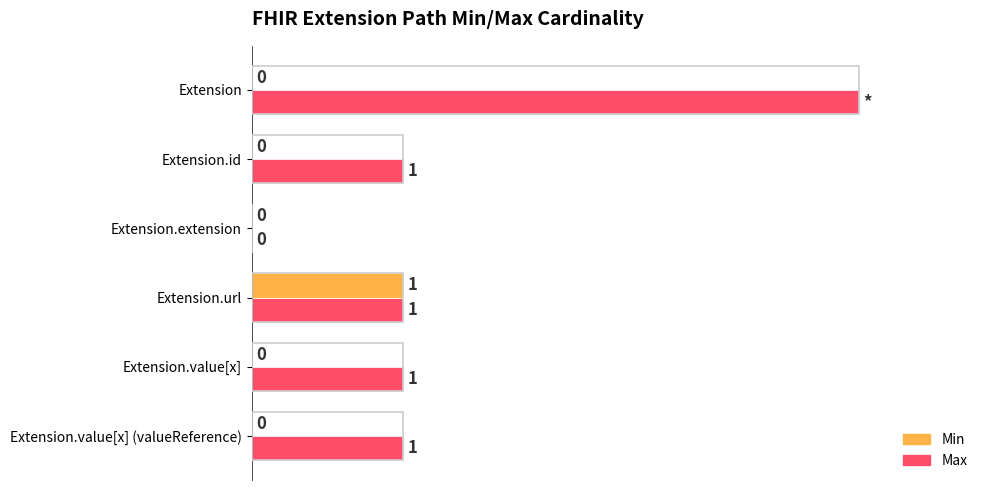

At which label does Max reach its peak?

Extension